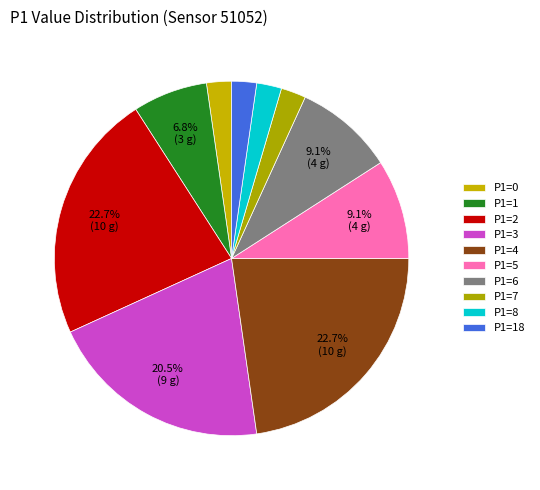

Which has a higher value, P1=3 or P1=6?

P1=3